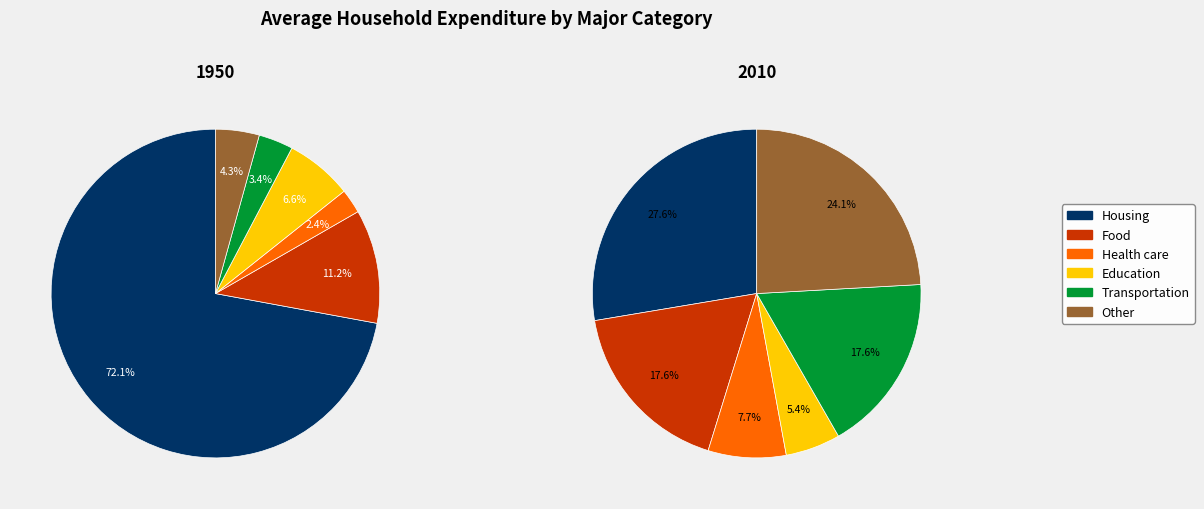

What is the difference between the highest and lowest values at 4?

10.6